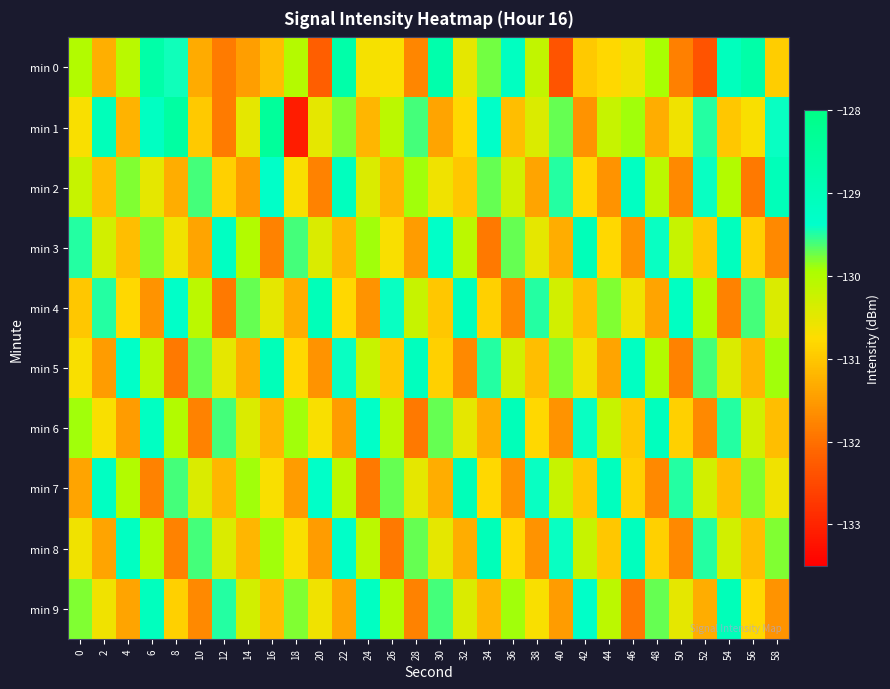

At how many categories does at least one series exceed -130?

30